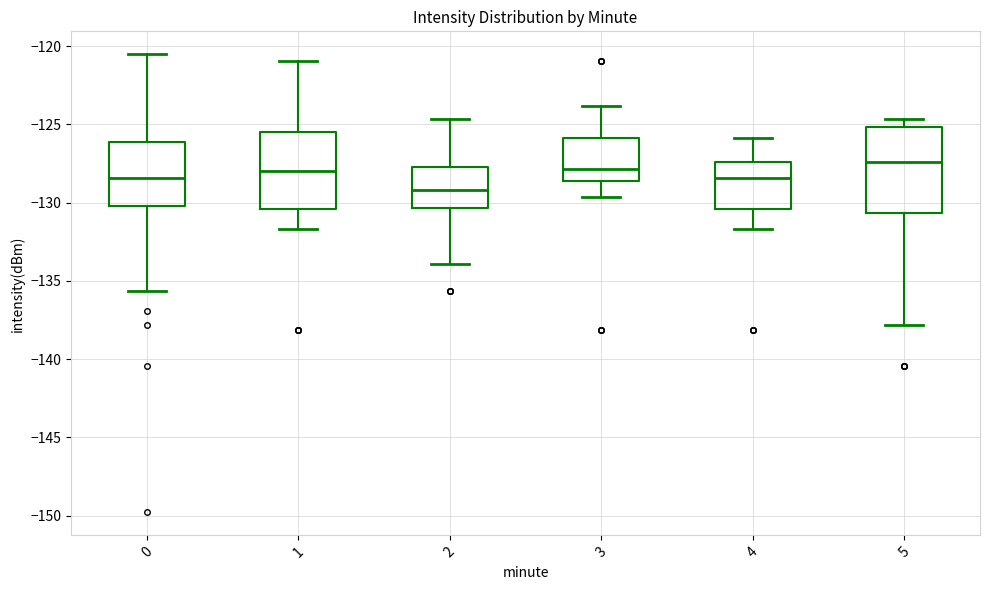

Reading left to right, read every box against the y-axis: the position of its median line, the range the box covers, and the ends of its whiskers. The values are not printed on the chart, so give them approximately, as read against the axis.

0: median -128.5, box -130.0 to -126.0, whiskers -135.5 to -120.5
1: median -128.0, box -130.5 to -125.5, whiskers -131.5 to -121.0
2: median -129.0, box -130.5 to -128.0, whiskers -134.0 to -124.5
3: median -128.0, box -128.5 to -126.0, whiskers -129.5 to -124.0
4: median -128.5, box -130.5 to -127.5, whiskers -131.5 to -126.0
5: median -127.5, box -130.5 to -125.0, whiskers -138.0 to -124.5